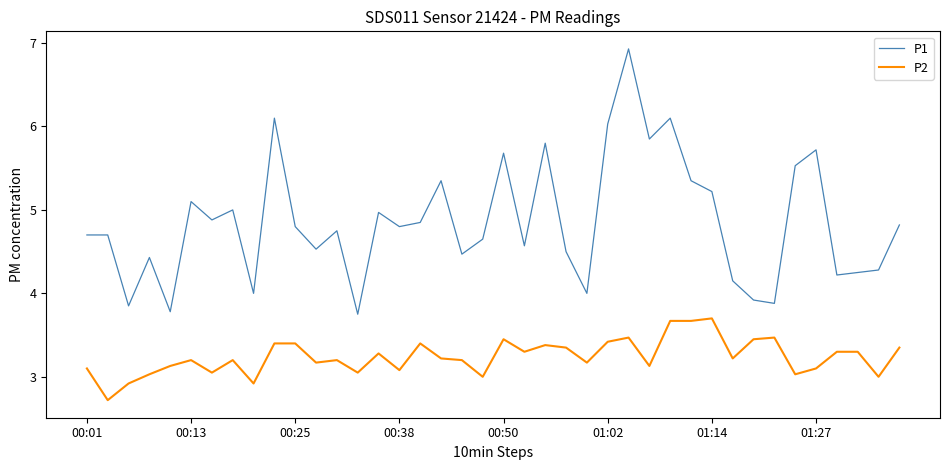

True or false: P2 and P1 cross at least once.

False